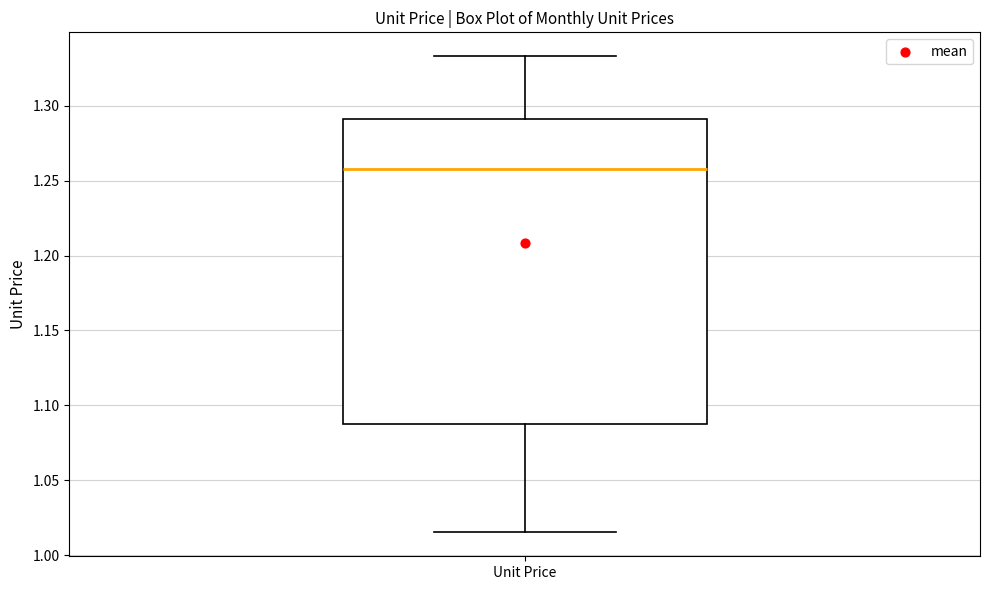

Read this box plot against the y-axis: the position of the median line, the range covered by the box, and the ends of both whiskers. The values are not printed on the chart, so give them approximately, as read against the axis.

median 1.260, box 1.085 to 1.290, whiskers 1.015 to 1.335